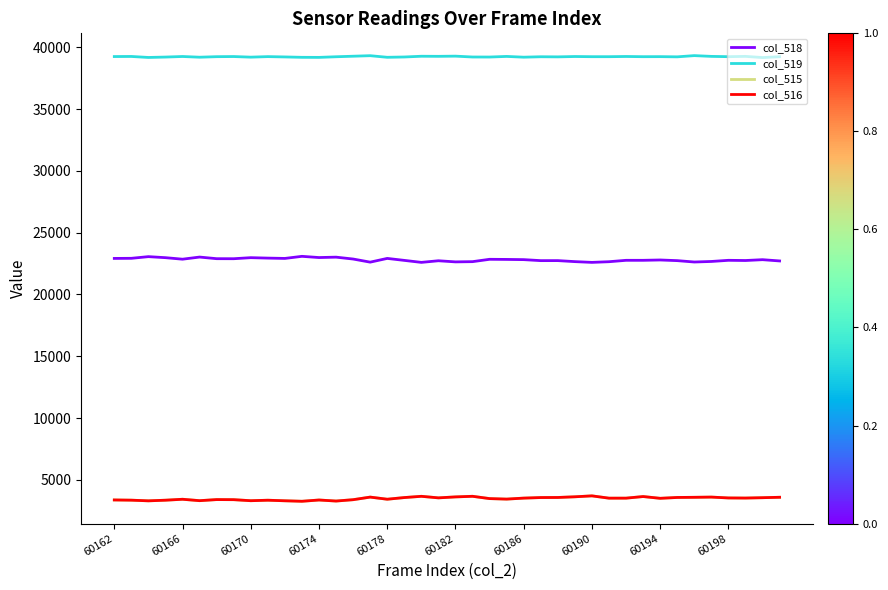

Which series has the largest total across all categories?

col_519